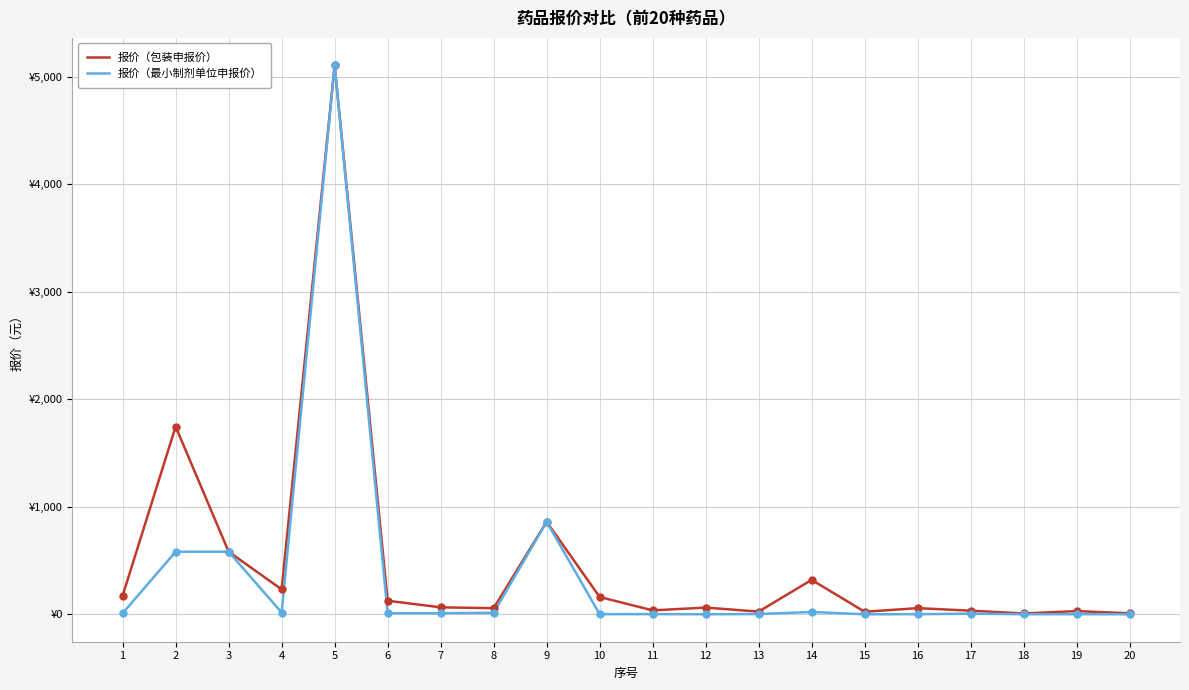

What are all the series names shown in the legend?

报价（包装申报价）, 报价（最小制剂单位申报价）